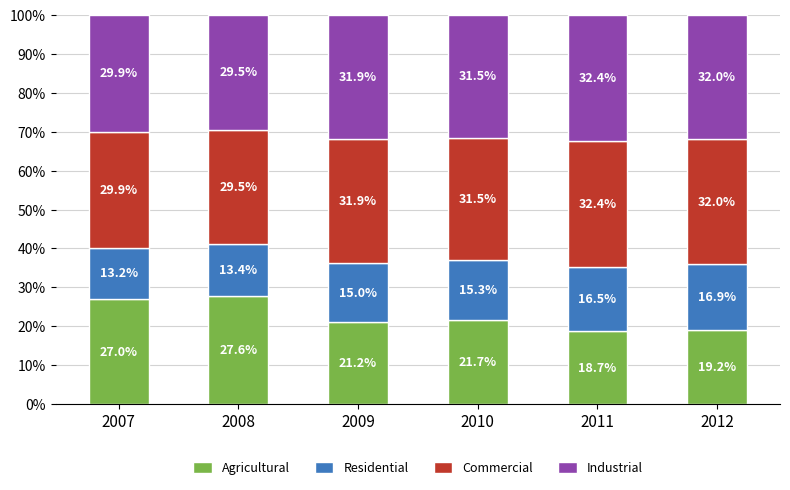

What is the total value across all series at 2010?

100.0